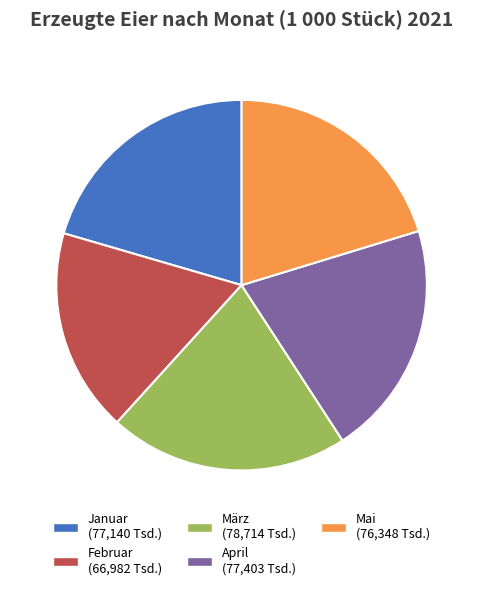

Does März account for over 50% of the chart?

No